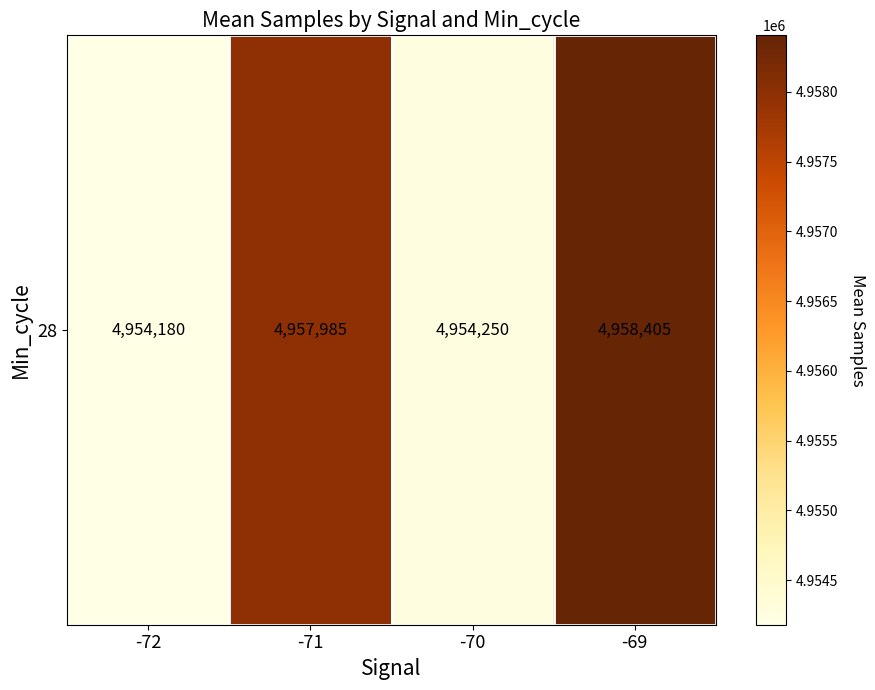

Reading left to right, what are all the values shown in this chart?

4954180.5	4957985.4	4954249.9	4958404.6